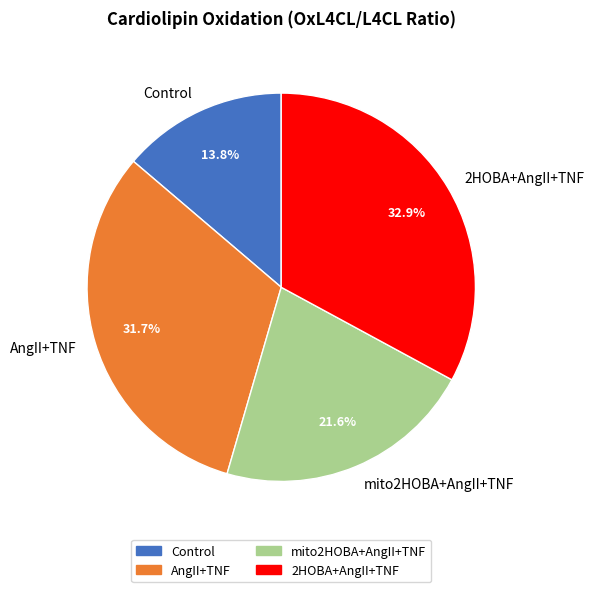

What percentage is the Control slice, to the nearest percent?

14%